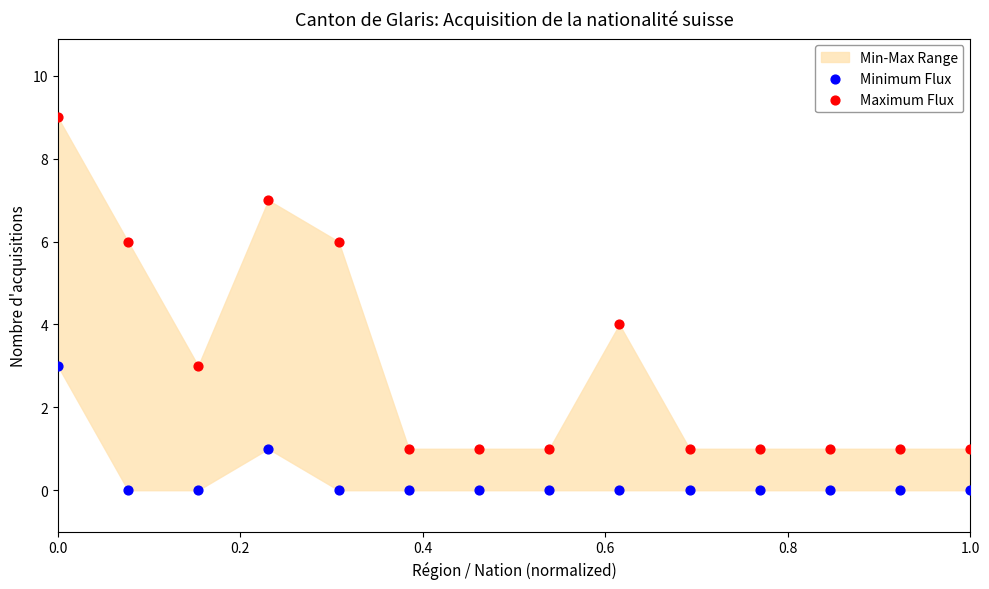

Which series reaches the maximum Y coordinate?

Maximum Flux